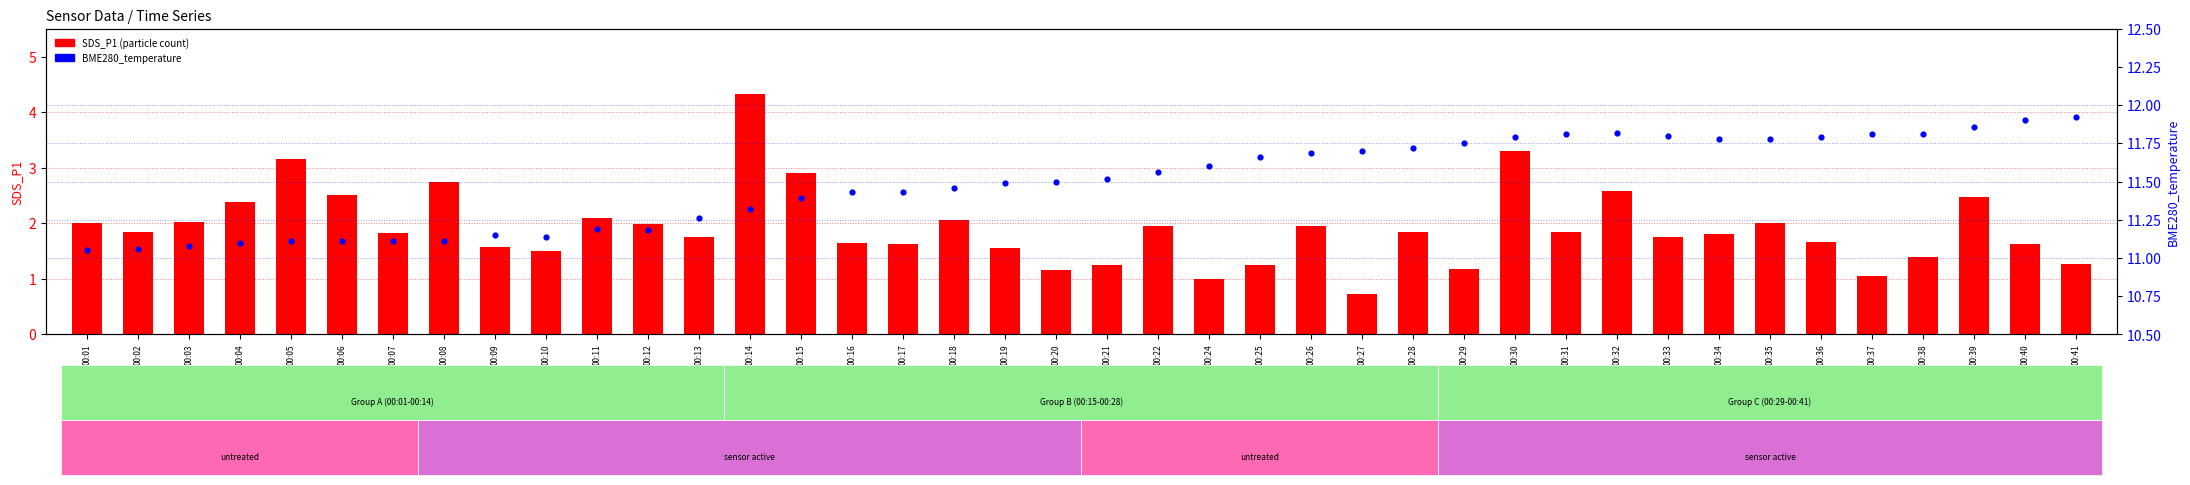

Which series has the widest spread of Y values?

SDS_P1 (particle count)